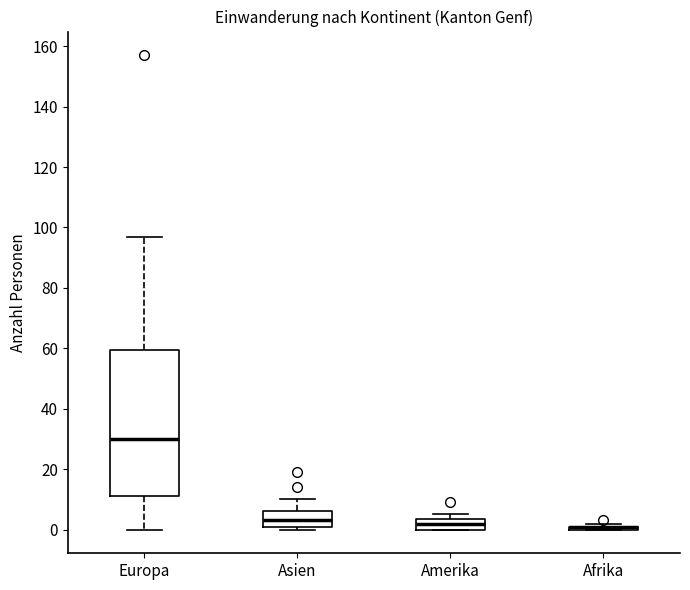

Which box is the tallest, from its lower edge to its upper edge?

Europa